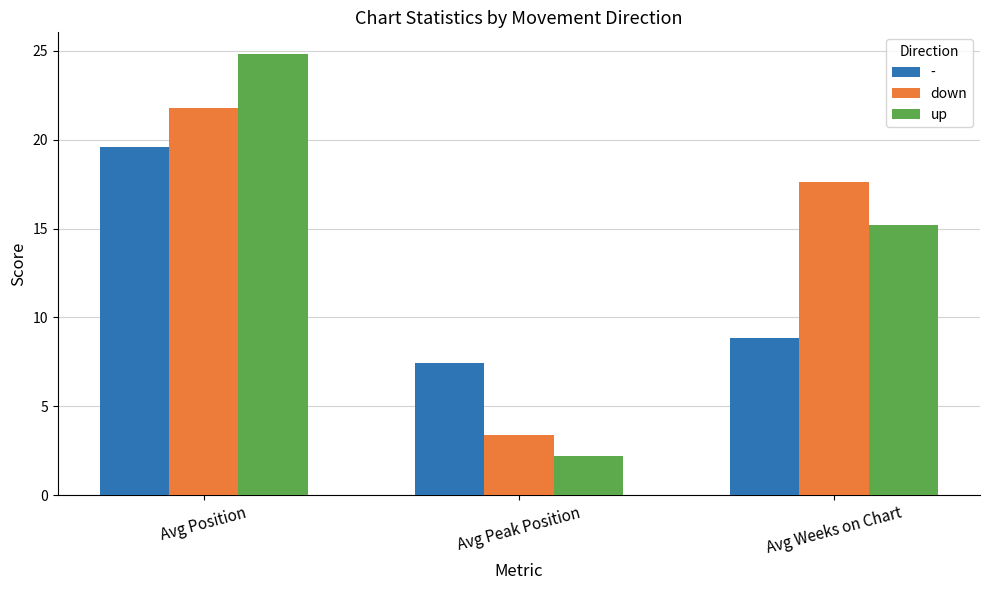

Reading left to right, list all the values displayed in this chart.

-: 19.6	7.4	8.8
down: 21.8	3.4	17.6
up: 24.8	2.2	15.2